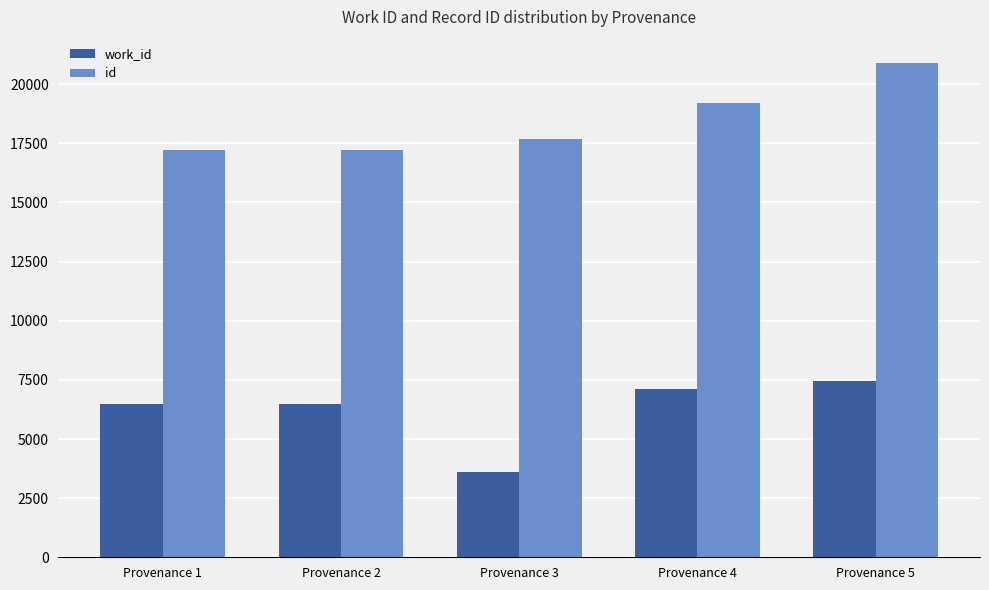

Between Provenance 2 and Provenance 3, which series saw the biggest shift?

work_id